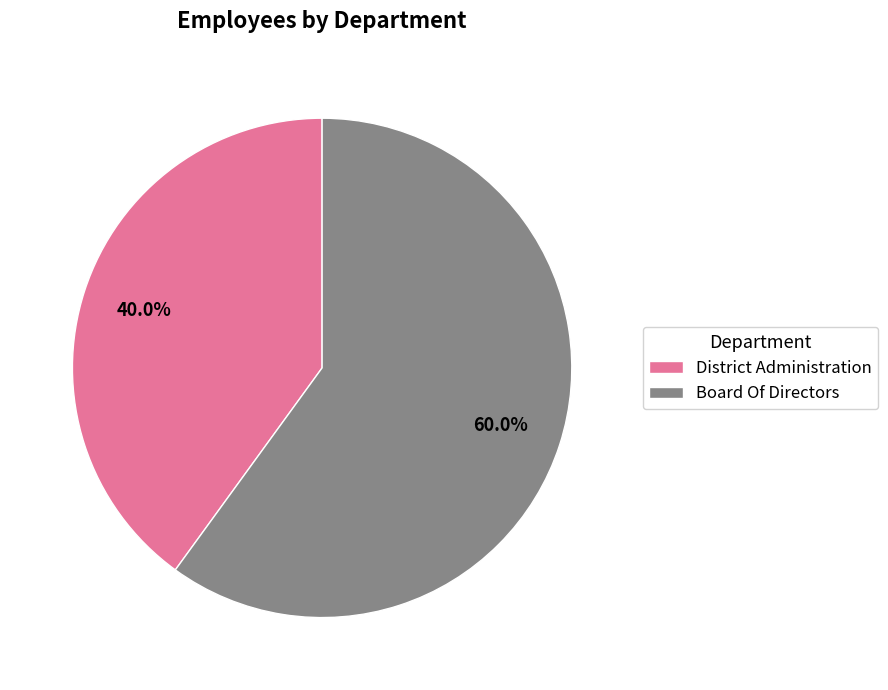

Is it true that District Administration is 48% of the pie?

False